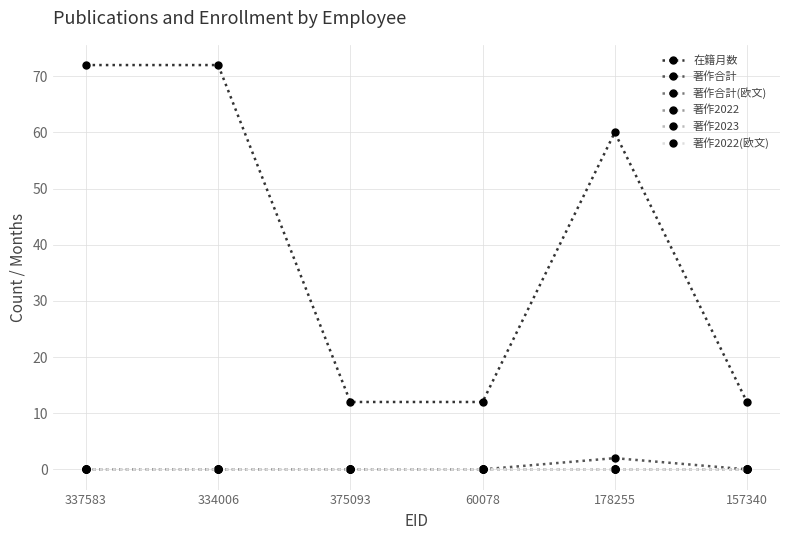

True or false: 著作2023 and 在籍月数 intersect in this chart.

False